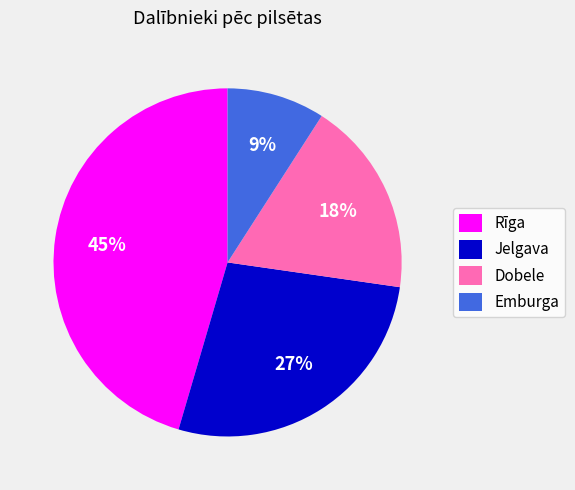

Count the number of slices in the pie.

4